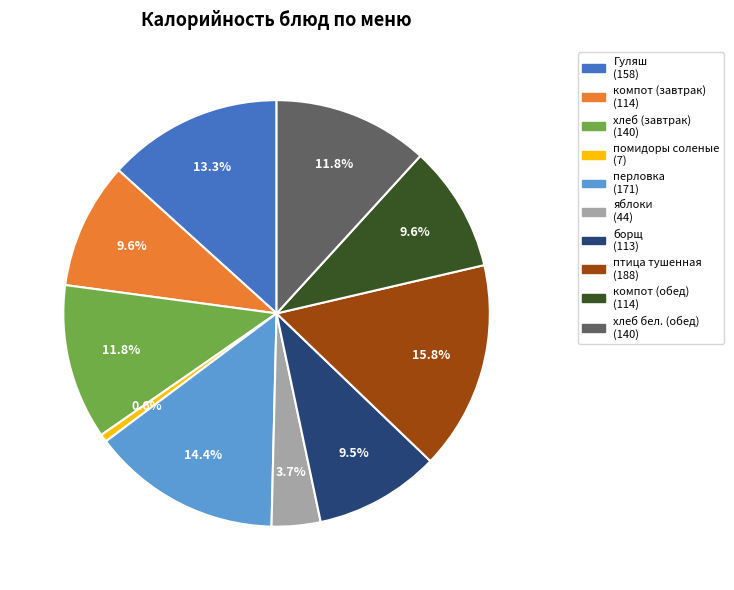

Which slice is the smallest?

помидоры соленые